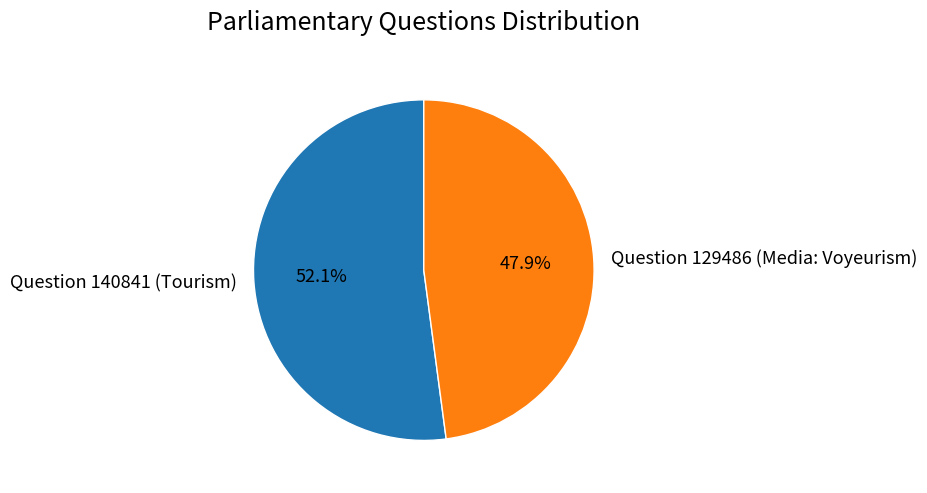

What percentage do Question 140841 (Tourism) and Question 129486 (Media: Voyeurism) together represent?

100.0%